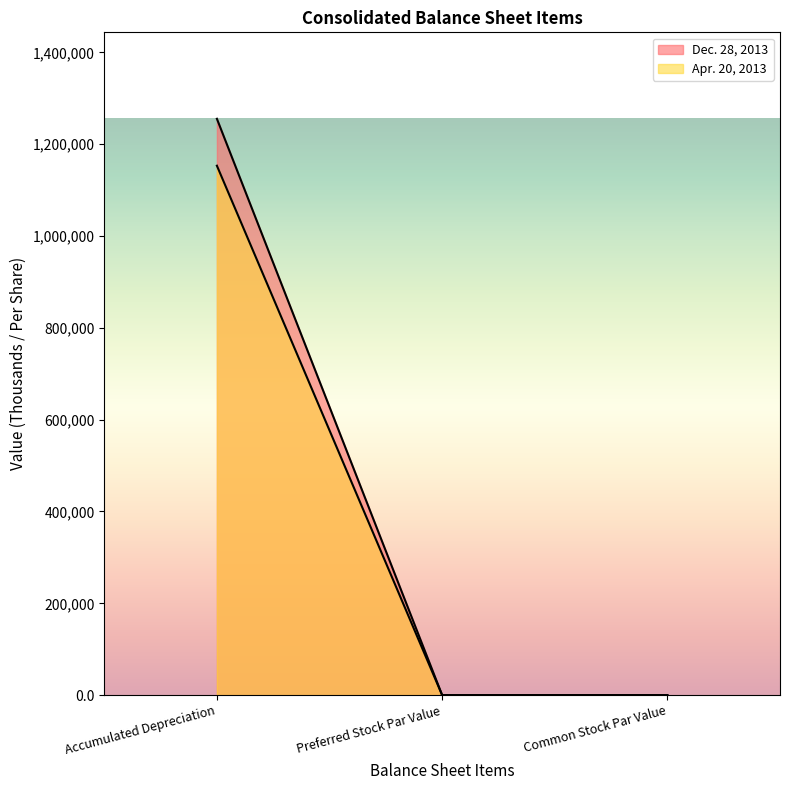

Does the chart have visible grid lines?

No